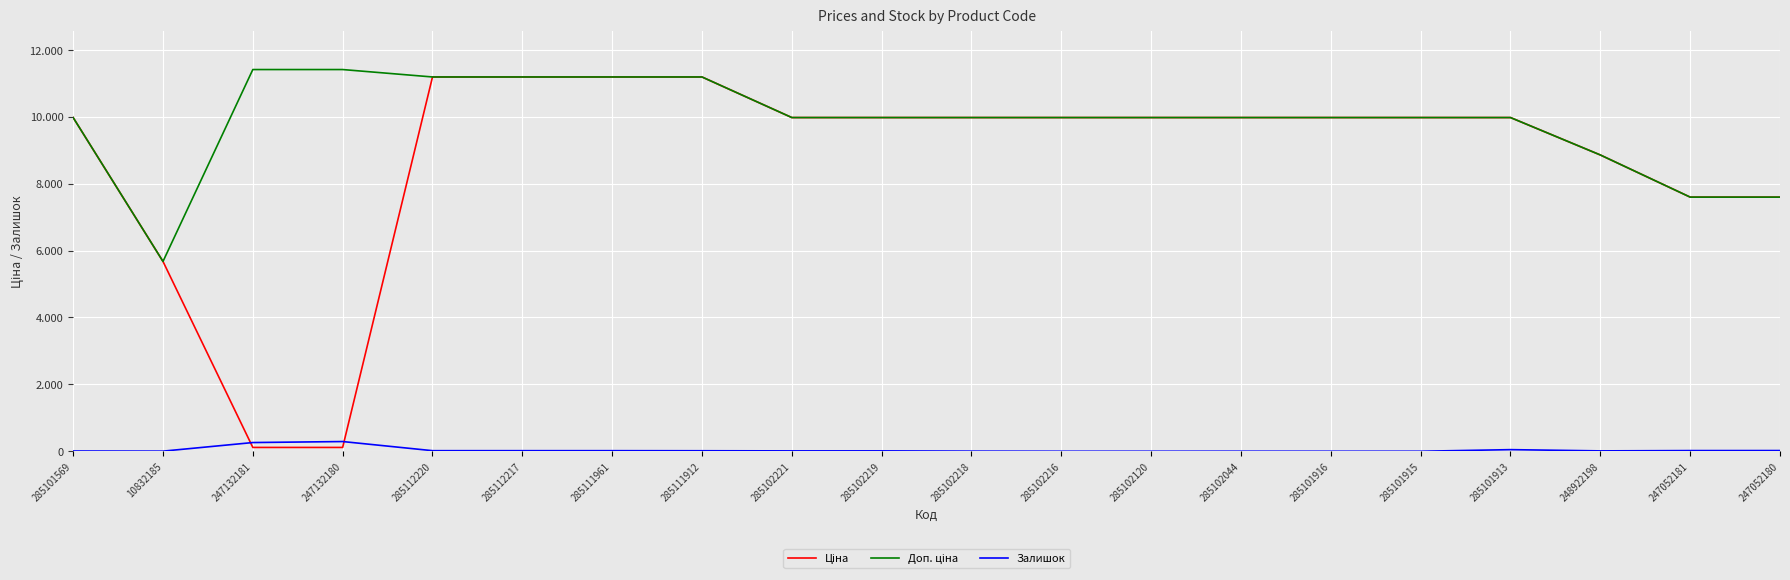

True or false: Залишок has a value of 0.0 at 285101916.

True